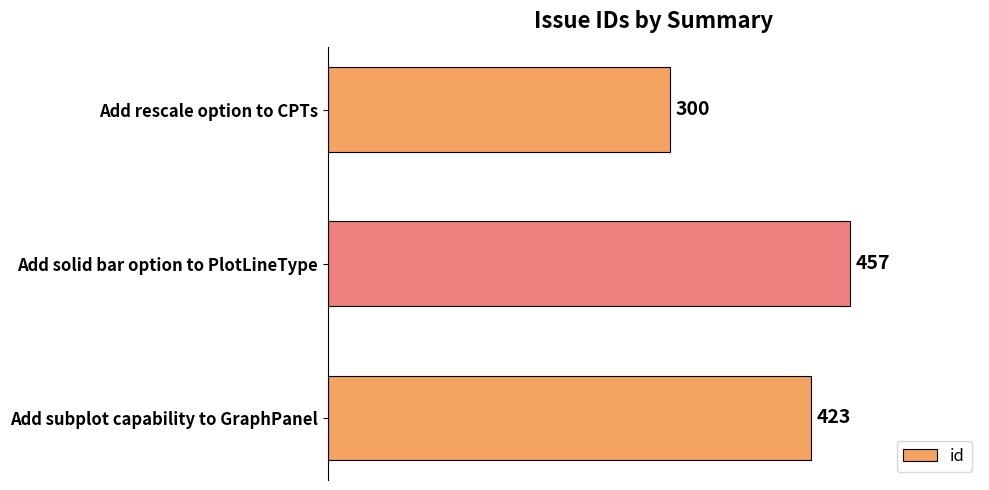

At which label is the value closest to 378?

Add subplot capability to GraphPanel